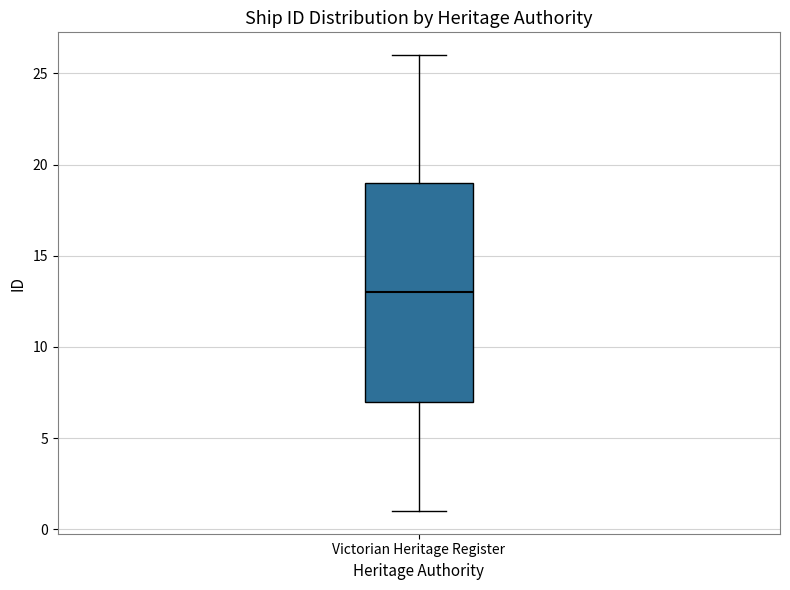

Read this box plot against the y-axis: the position of the median line, the range covered by the box, and the ends of both whiskers. The values are not printed on the chart, so give them approximately, as read against the axis.

median 13, box 7 to 19, whiskers 1 to 26